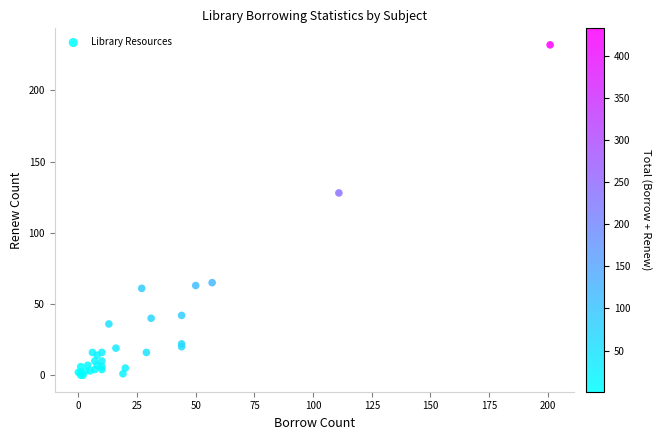

What Y value in the scatter plot is closest to 116?

128